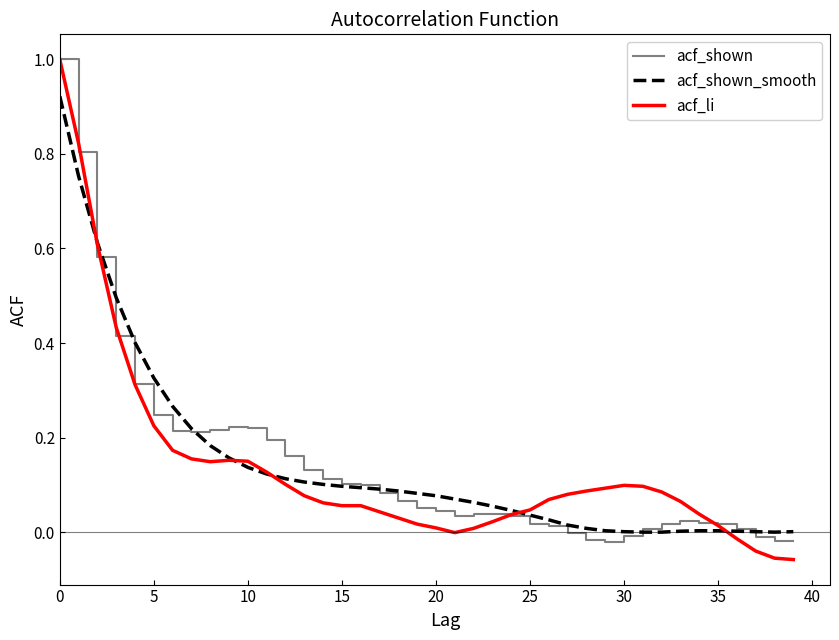

What is the maximum value shown in the chart?

1.0